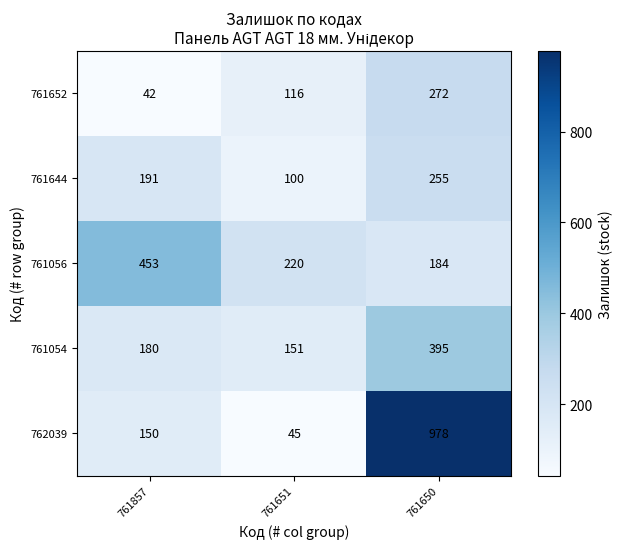

True or false: 761652 has a value of 116 at 761651.

True